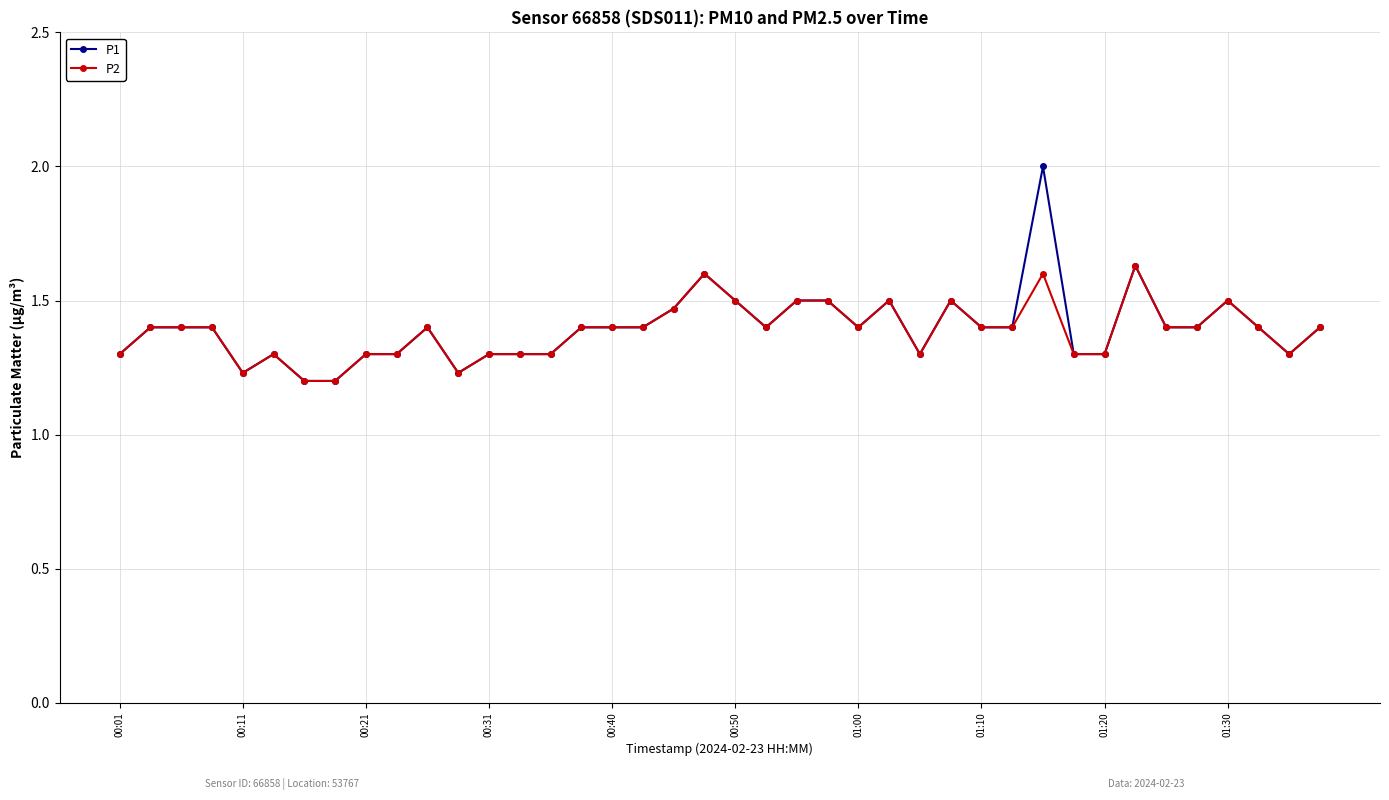

List the series in order of their peak value, highest first.

P1, P2